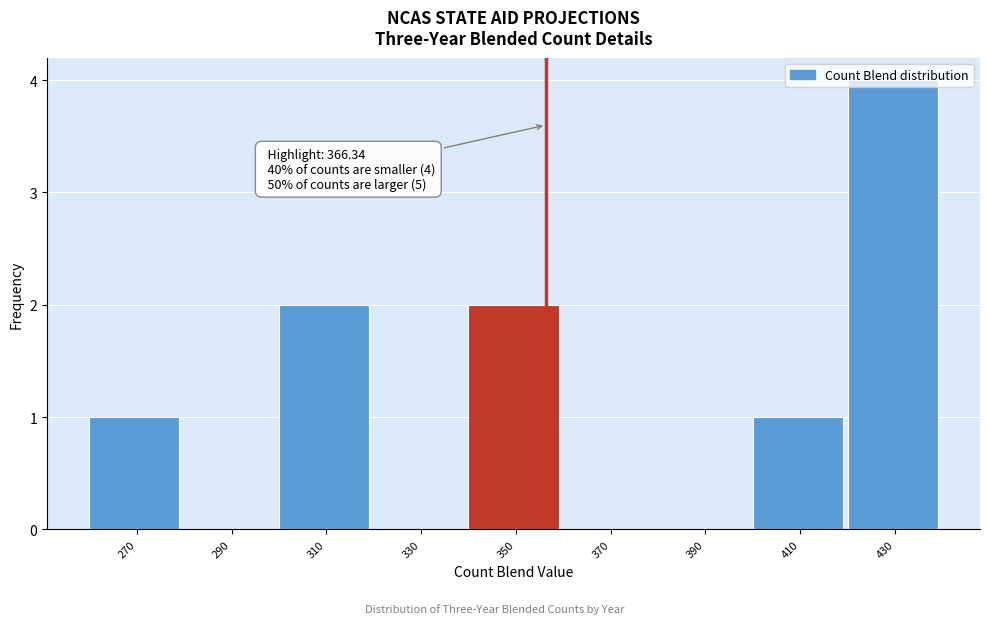

Which label corresponds to the largest value in the chart?

430